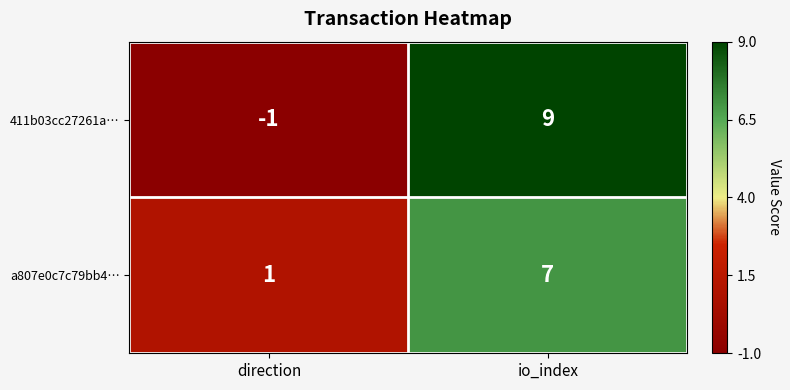

Between direction and io_index, which series saw the biggest shift?

411b03cc27261a…